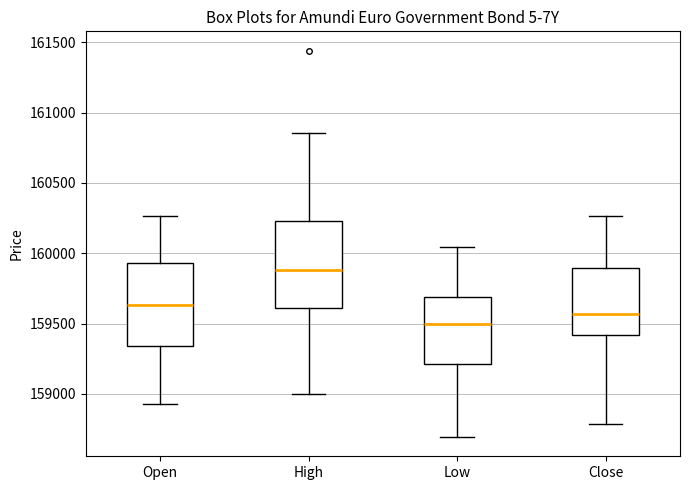

Where is the lower edge of the box for Low on the y-axis? The values are not printed on the chart, so give them approximately, as read against the axis.

159200